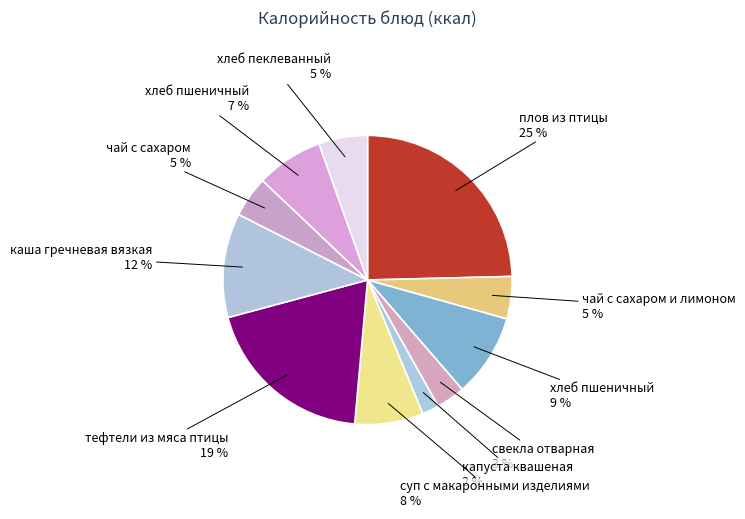

How many slices are in this pie chart?

11